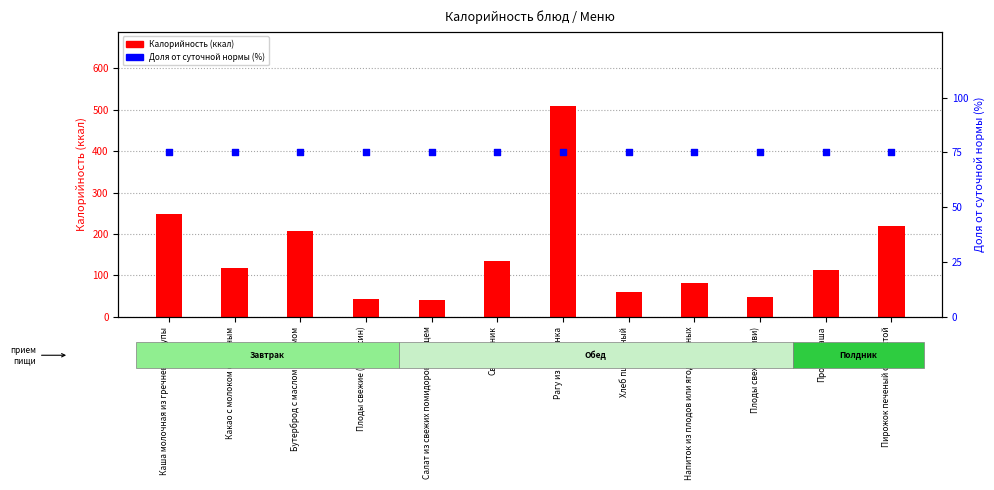

At which category is the sum across all series the highest?

Рагу из цыпленка